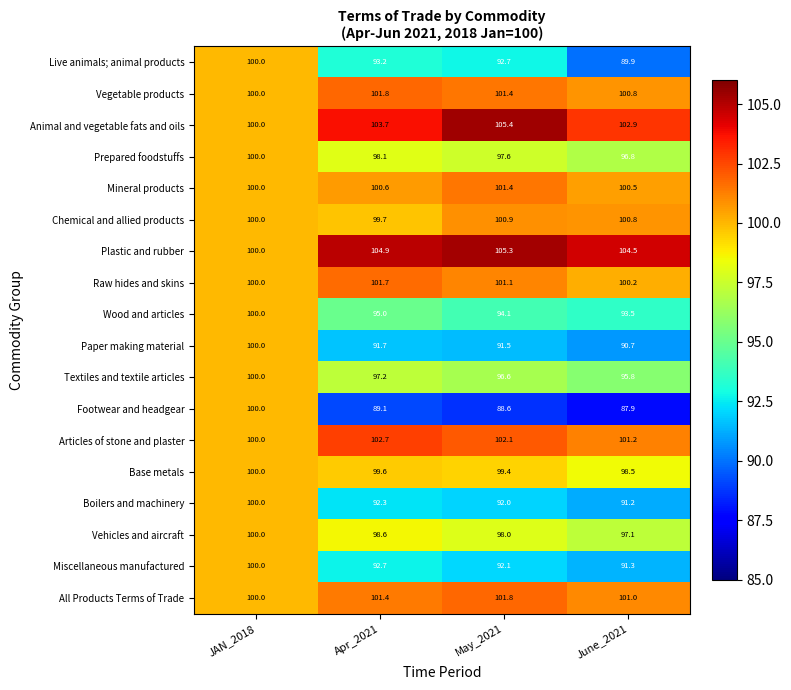

The value of Miscellaneous manufactured at June_2021 is 91.3. True or false?

True